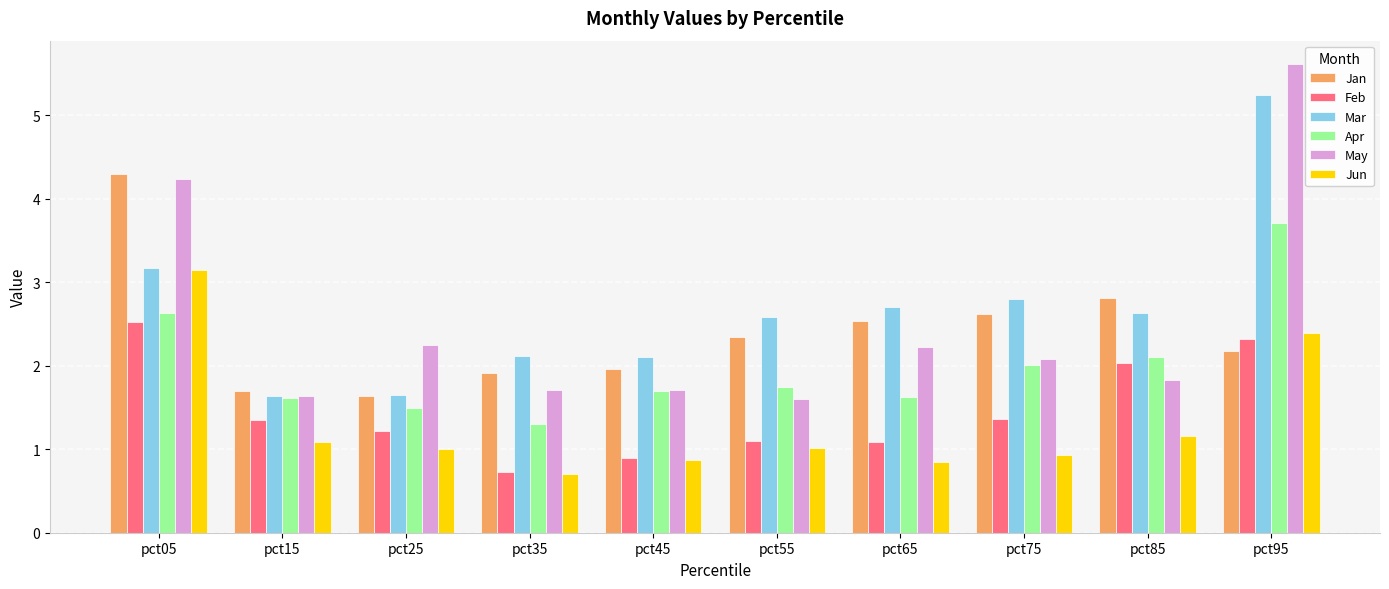

What is the highest value of the Apr series?

3.7